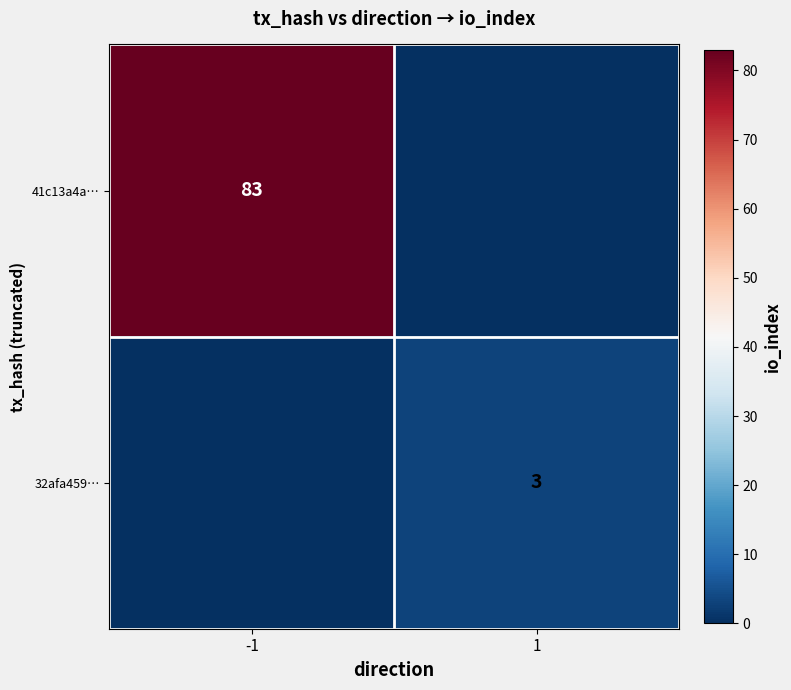

True or false: 41c13a4a… has a value of 83 at -1.

True